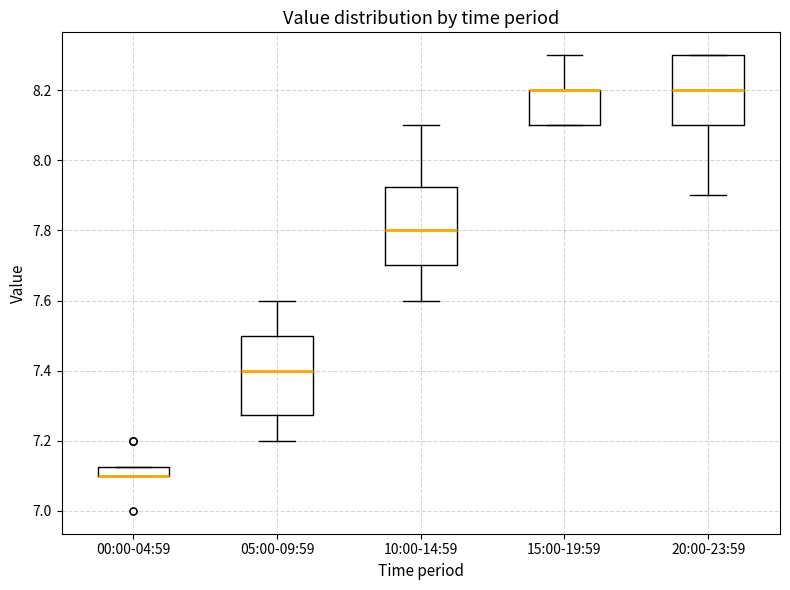

Where is the upper edge of the box for 20:00-23:59 on the y-axis? The values are not printed on the chart, so give them approximately, as read against the axis.

8.30